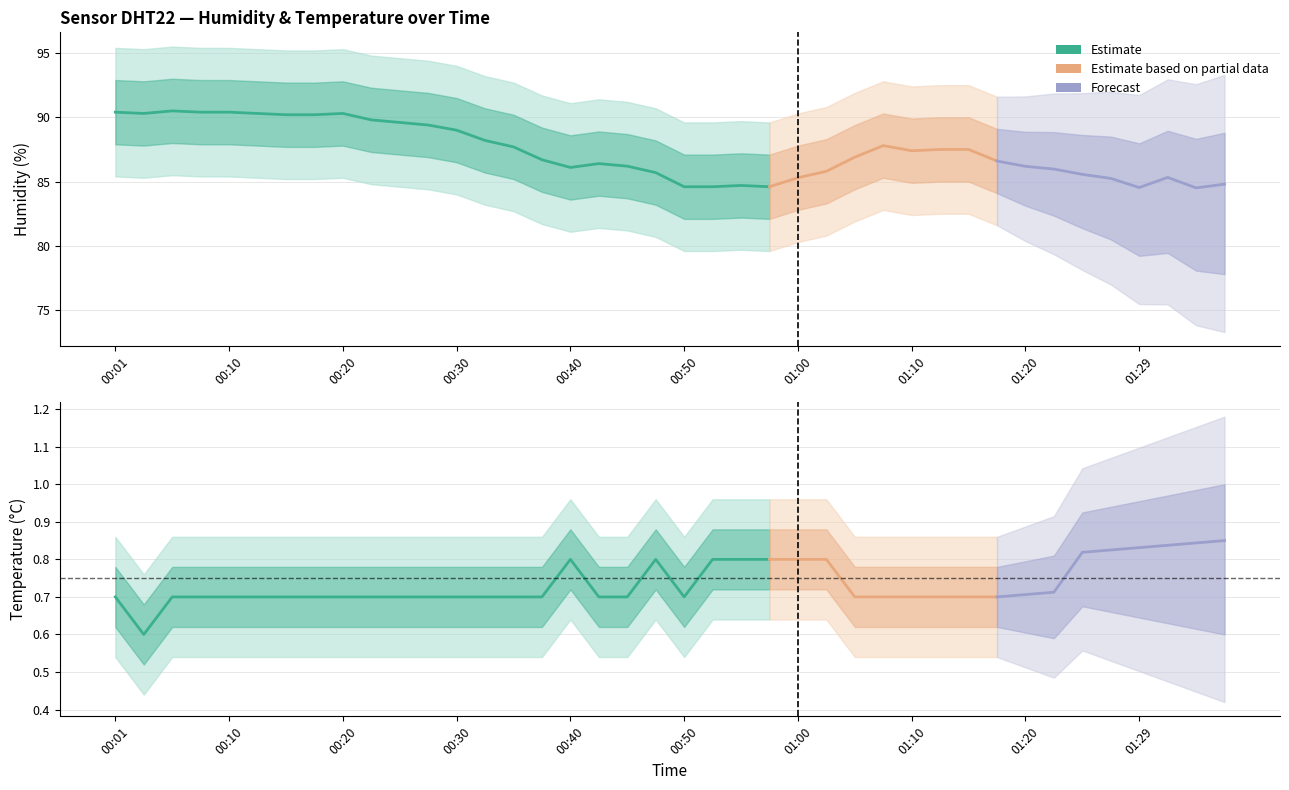

What is the maximum value shown in the chart?

90.5